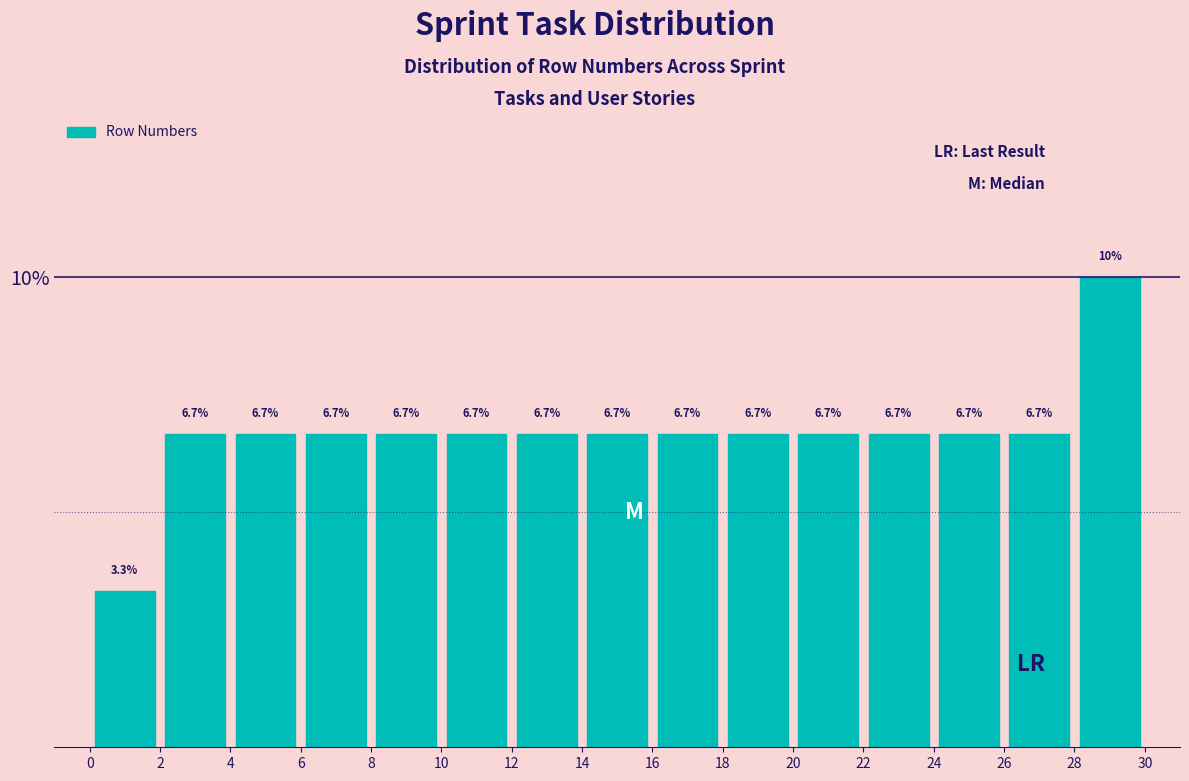

Which range on the x-axis has the tallest bar?

28 to 30